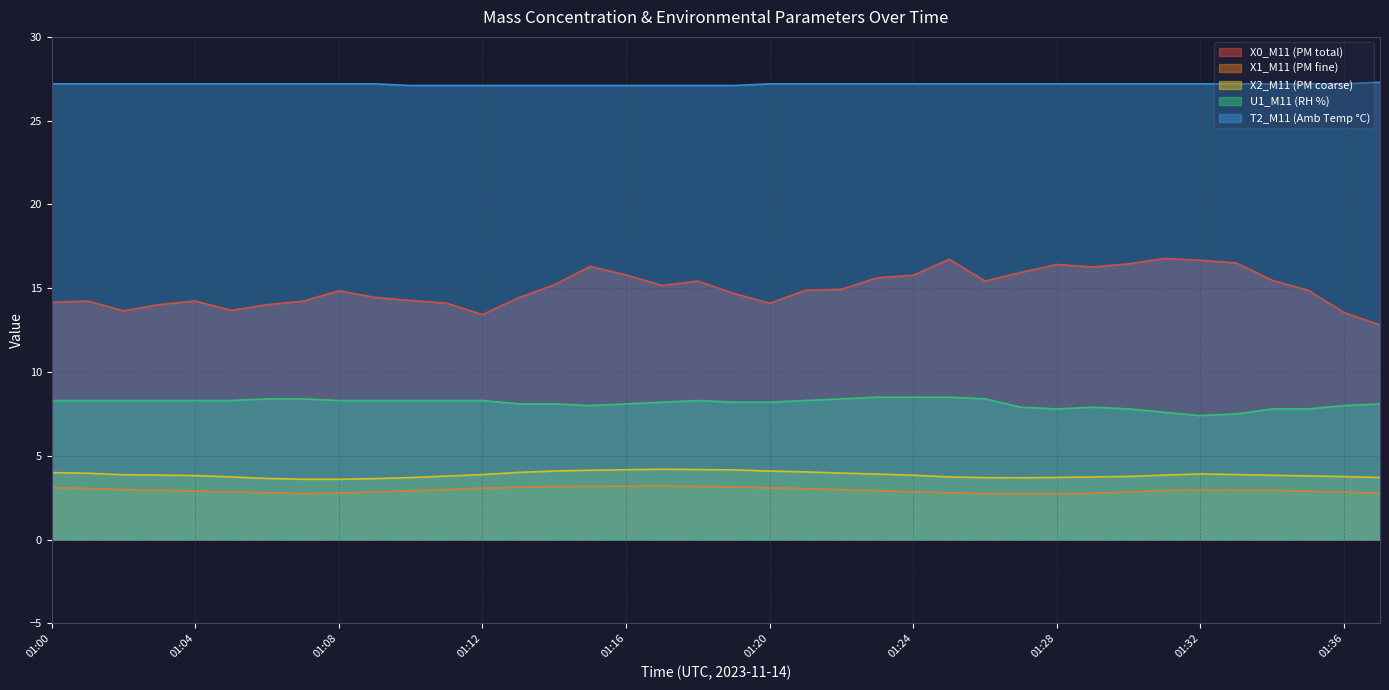

Reading right to left, list all the values displayed in this chart.

X0_M11 (PM total): 01:37=12.8	01:36=13.6	01:35=14.9	01:34=15.5	01:33=16.5	01:32=16.7	01:31=16.8	01:30=16.5	01:29=16.3	01:28=16.4	01:27=15.9	01:26=15.4	01:25=16.7	01:24=15.8	01:23=15.6	01:22=14.9	01:21=14.9	01:20=14.1	01:19=14.7	01:18=15.4	01:17=15.2	01:16=15.8	01:15=16.3	01:14=15.2	01:13=14.4	01:12=13.4	01:11=14.1	01:10=14.3	01:09=14.5	01:08=14.8	01:07=14.2	01:06=14.0	01:05=13.7	01:04=14.2	01:03=14.0	01:02=13.7	01:01=14.2	01:00=14.2
X1_M11 (PM fine): 01:37=2.8	01:36=2.8	01:35=2.9	01:34=2.9	01:33=3.0	01:32=3.0	01:31=2.9	01:30=2.9	01:29=2.8	01:28=2.7	01:27=2.7	01:26=2.8	01:25=2.8	01:24=2.9	01:23=2.9	01:22=3.0	01:21=3.0	01:20=3.1	01:19=3.1	01:18=3.2	01:17=3.2	01:16=3.2	01:15=3.2	01:14=3.2	01:13=3.1	01:12=3.1	01:11=3.0	01:10=2.9	01:09=2.9	01:08=2.8	01:07=2.8	01:06=2.8	01:05=2.9	01:04=2.9	01:03=3.0	01:02=3.0	01:01=3.0	01:00=3.1
X2_M11 (PM coarse): 01:37=3.7	01:36=3.8	01:35=3.8	01:34=3.8	01:33=3.9	01:32=3.9	01:31=3.9	01:30=3.8	01:29=3.7	01:28=3.7	01:27=3.7	01:26=3.7	01:25=3.7	01:24=3.8	01:23=3.9	01:22=4.0	01:21=4.0	01:20=4.1	01:19=4.2	01:18=4.2	01:17=4.2	01:16=4.2	01:15=4.1	01:14=4.1	01:13=4.0	01:12=3.9	01:11=3.8	01:10=3.7	01:09=3.6	01:08=3.6	01:07=3.6	01:06=3.6	01:05=3.7	01:04=3.8	01:03=3.9	01:02=3.9	01:01=4.0	01:00=4.0
U1_M11 (RH %): 01:37=8.1	01:36=8.0	01:35=7.8	01:34=7.8	01:33=7.5	01:32=7.4	01:31=7.6	01:30=7.8	01:29=7.9	01:28=7.8	01:27=7.9	01:26=8.4	01:25=8.5	01:24=8.5	01:23=8.5	01:22=8.4	01:21=8.3	01:20=8.2	01:19=8.2	01:18=8.3	01:17=8.2	01:16=8.1	01:15=8.0	01:14=8.1	01:13=8.1	01:12=8.3	01:11=8.3	01:10=8.3	01:09=8.3	01:08=8.3	01:07=8.4	01:06=8.4	01:05=8.3	01:04=8.3	01:03=8.3	01:02=8.3	01:01=8.3	01:00=8.3
T2_M11 (Amb Temp °C): 01:37=27.3	01:36=27.2	01:35=27.2	01:34=27.2	01:33=27.2	01:32=27.2	01:31=27.2	01:30=27.2	01:29=27.2	01:28=27.2	01:27=27.2	01:26=27.2	01:25=27.2	01:24=27.2	01:23=27.2	01:22=27.2	01:21=27.2	01:20=27.2	01:19=27.1	01:18=27.1	01:17=27.1	01:16=27.1	01:15=27.1	01:14=27.1	01:13=27.1	01:12=27.1	01:11=27.1	01:10=27.1	01:09=27.2	01:08=27.2	01:07=27.2	01:06=27.2	01:05=27.2	01:04=27.2	01:03=27.2	01:02=27.2	01:01=27.2	01:00=27.2